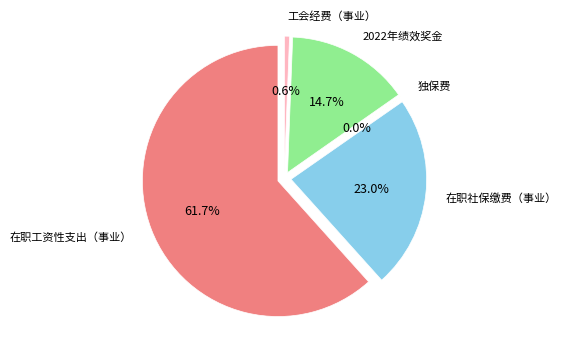

What is the total percentage of 工会经费（事业） and 在职社保缴费（事业）?

23.6%